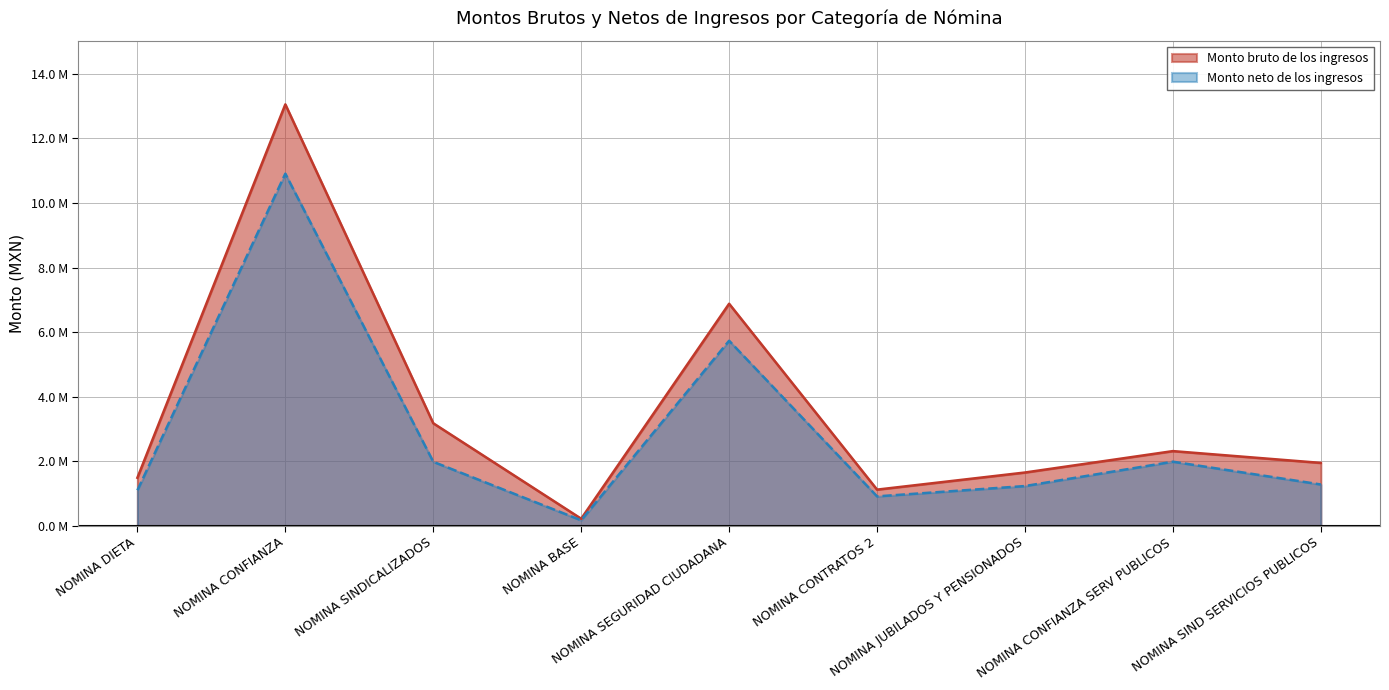

At which category does Monto bruto de los ingresos reach its first local peak?

NOMINA CONFIANZA